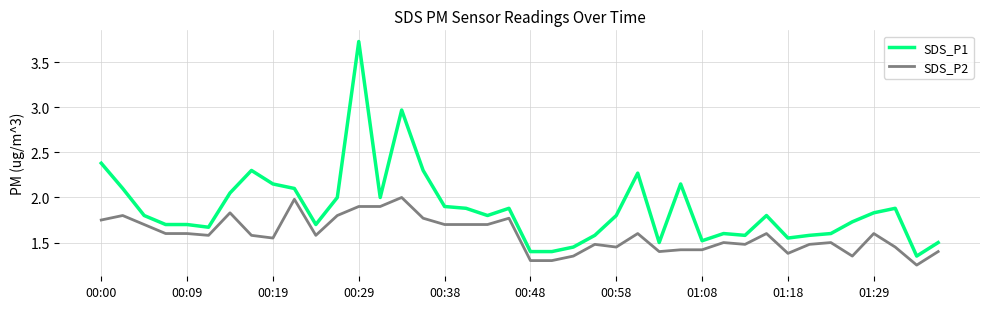

Which series has the largest total across all categories?

SDS_P1